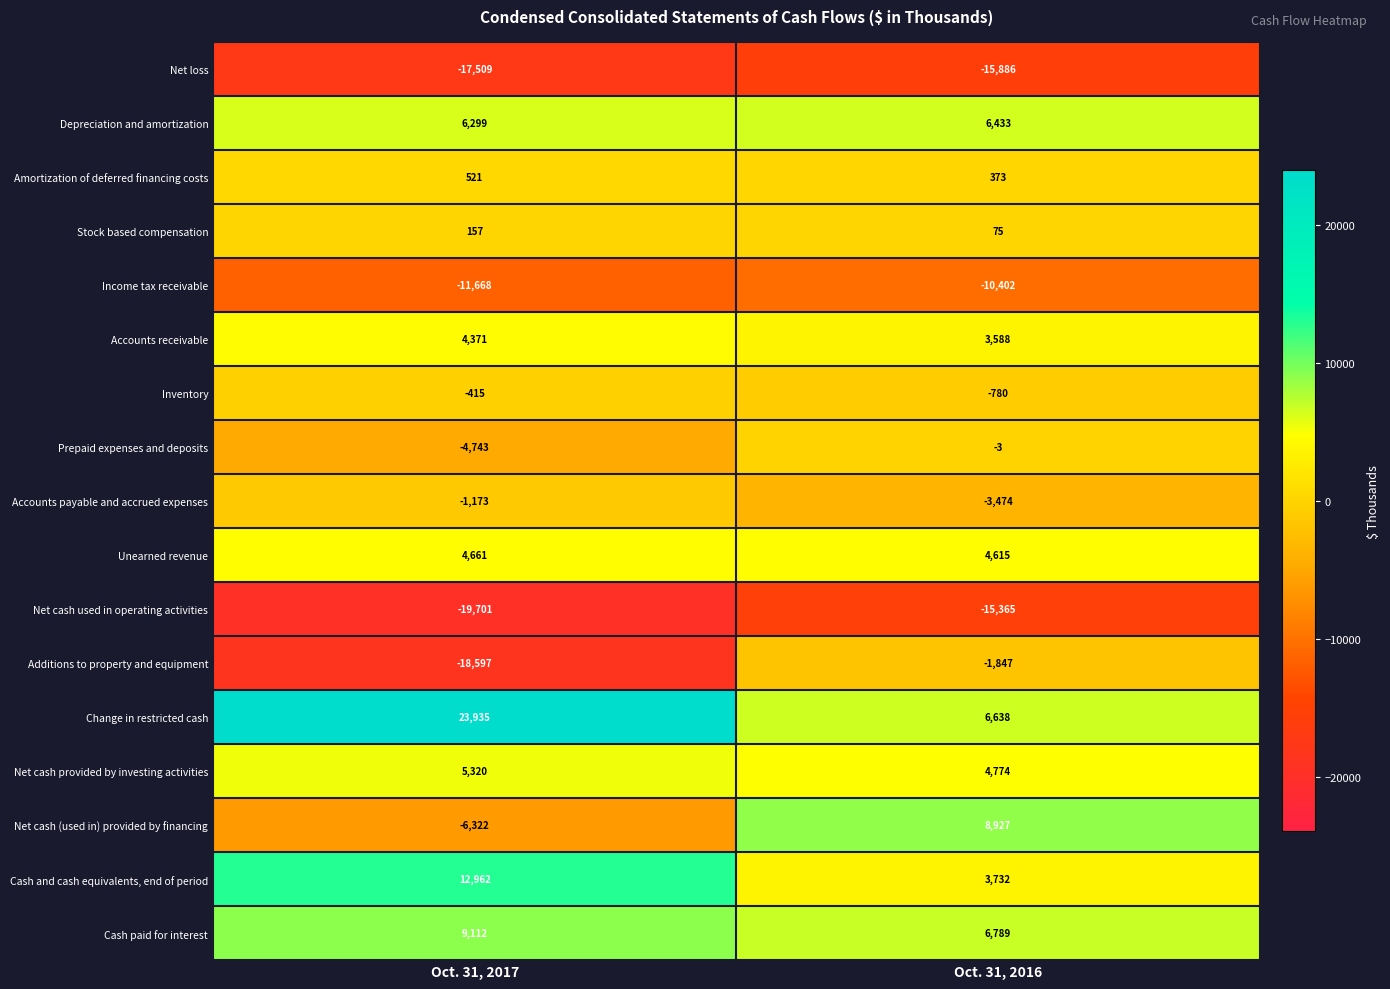

True or false: Income tax receivable has a value of -6939 at Oct. 31, 2017.

False